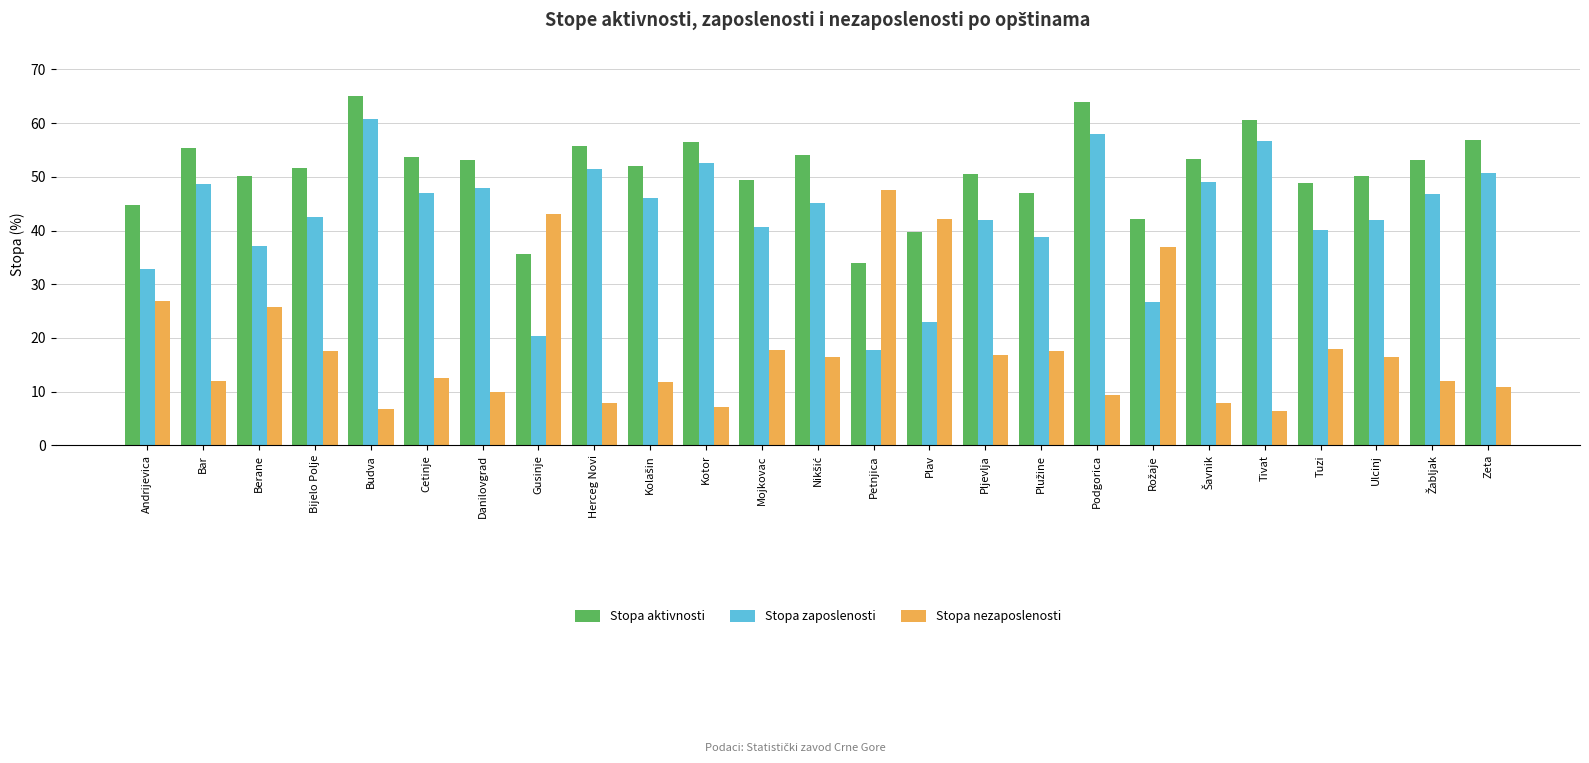

Rank the series by their maximum value, from lowest to highest.

Stopa nezaposlenosti, Stopa zaposlenosti, Stopa aktivnosti